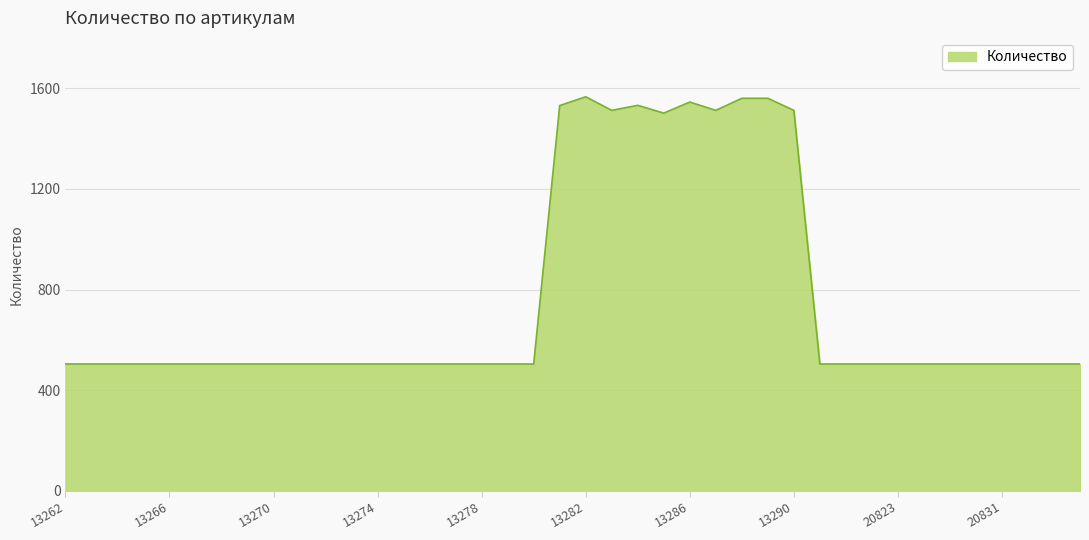

What is the minimum value shown in the chart?

504